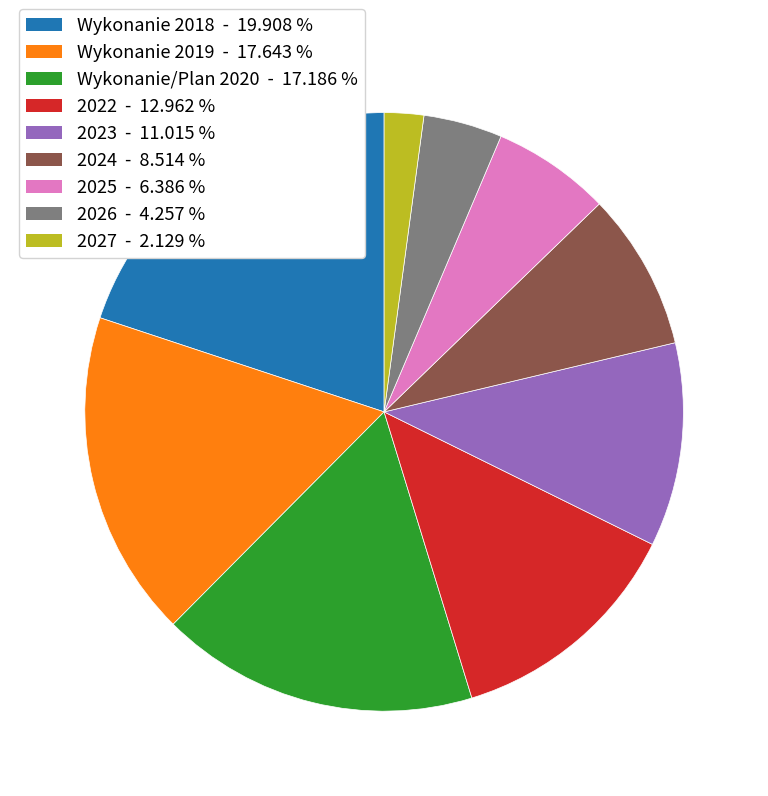

What is the largest slice in the pie chart?

Wykonanie 2018